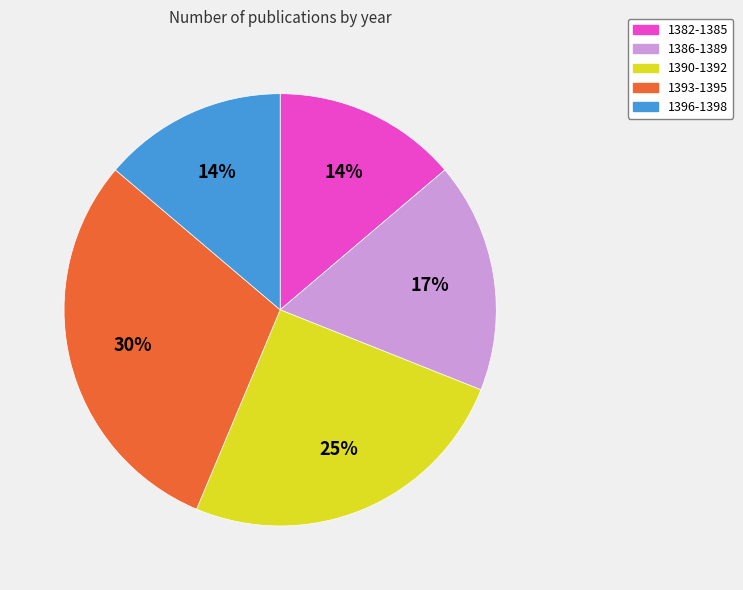

To the nearest percent, what is the average slice percentage?

20%